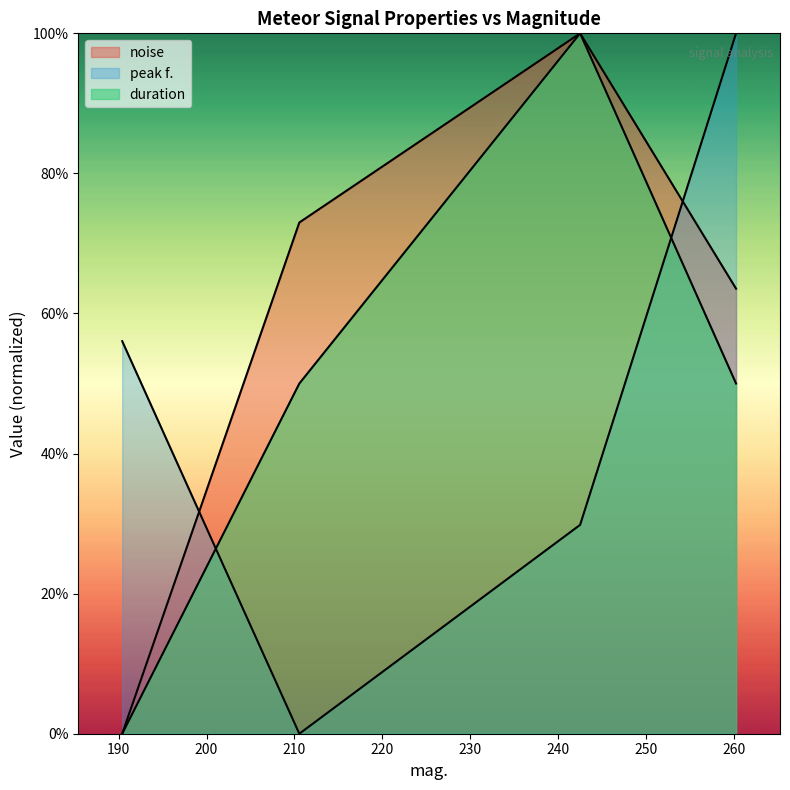

Count the number of data series in this chart.

3